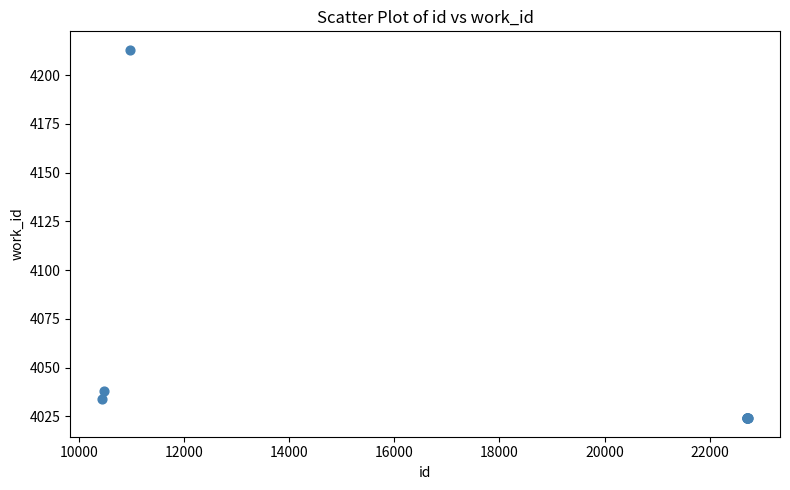

What Y value in the scatter plot is closest to 4118?

4038